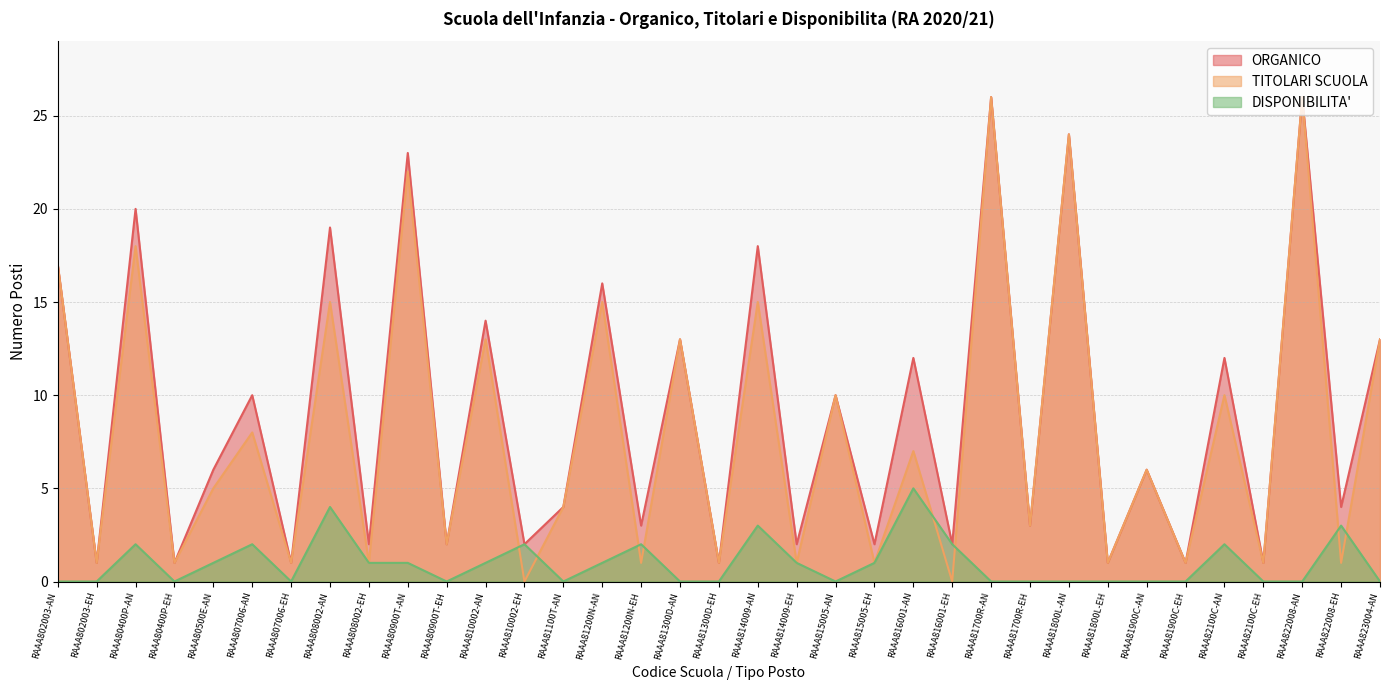

At how many categories does at least one series exceed 6?

16